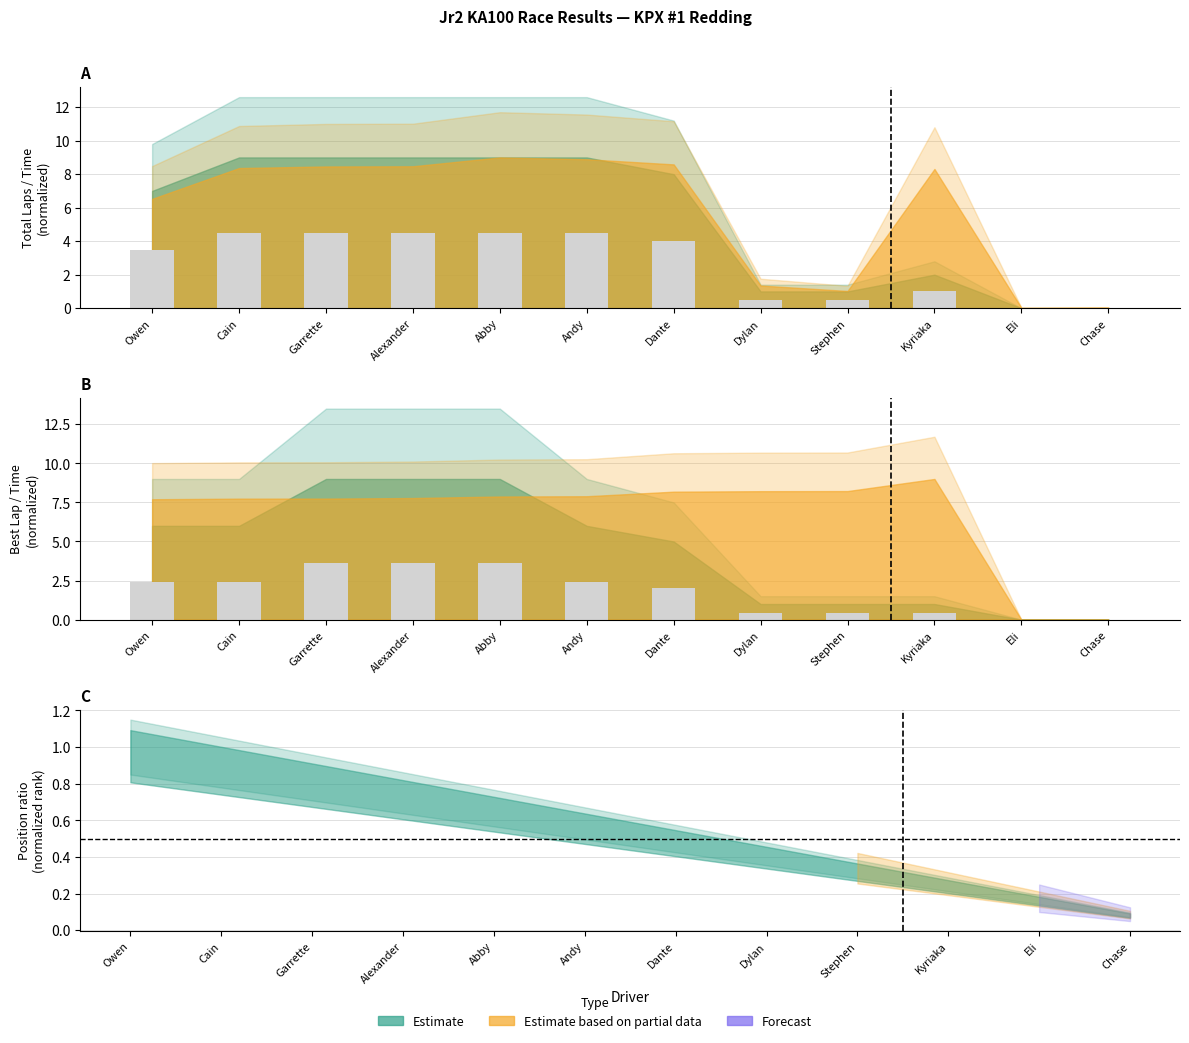

Is it true that Laps bar equals 7.5 at Cain?

False